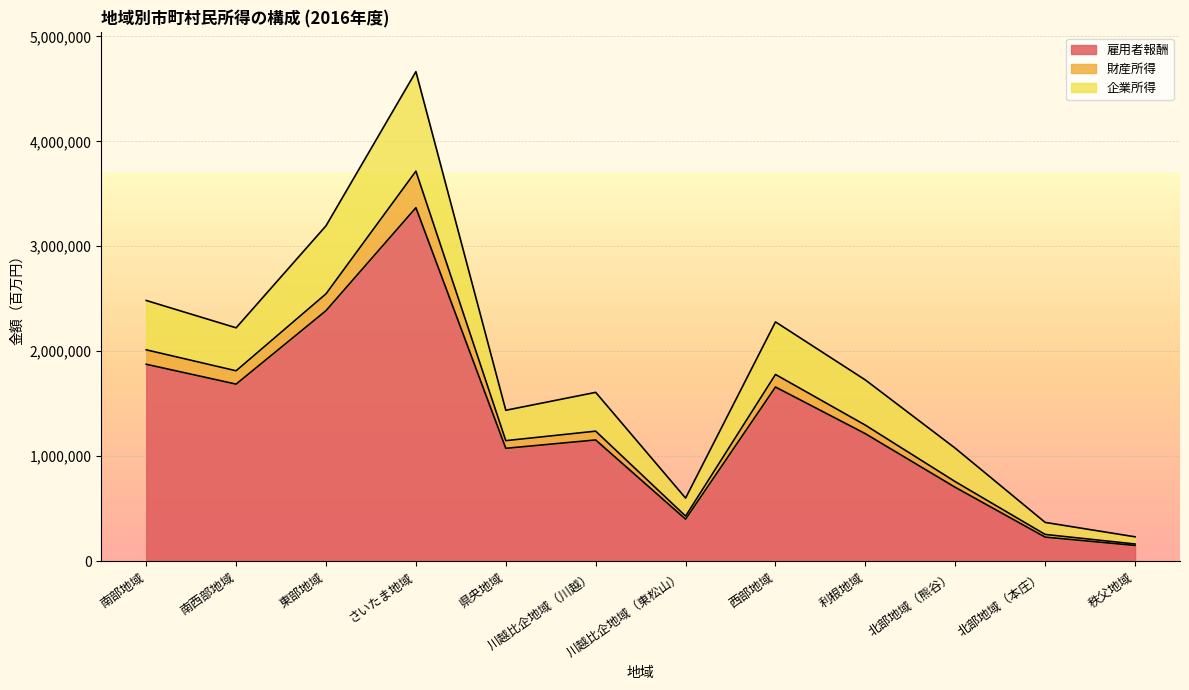

Between 北部地域（熊谷） and 東部地域, which is larger?

東部地域